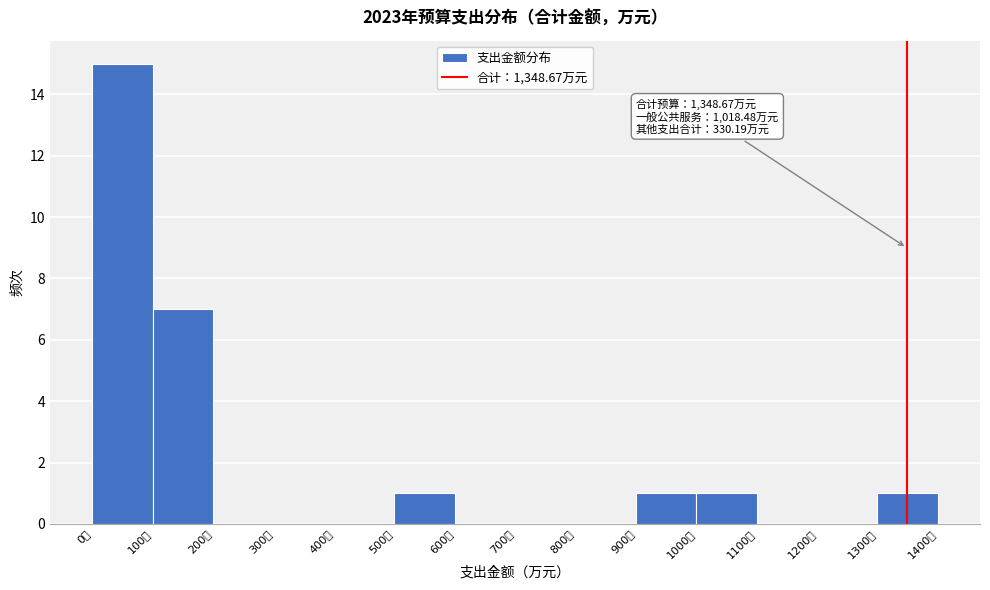

Over which range of the x-axis is the bar tallest?

0 to 100